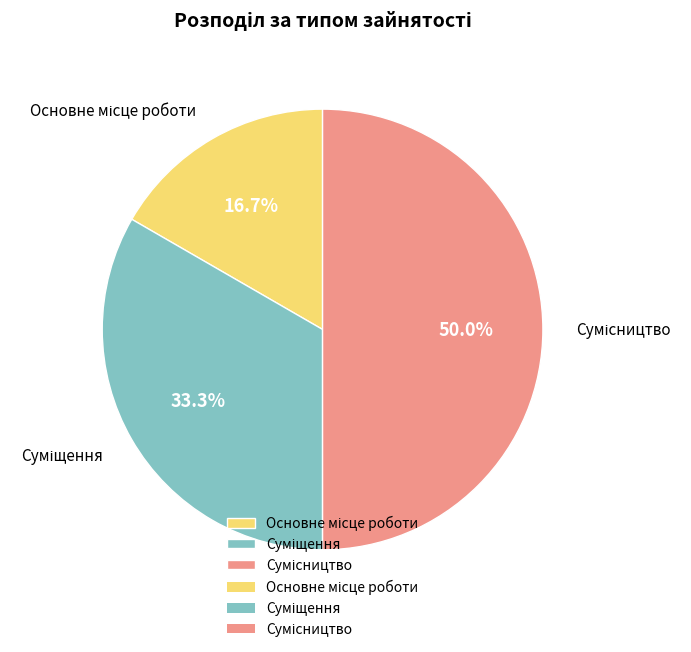

Between Сумісництво and Основне місце роботи, which is larger?

Сумісництво